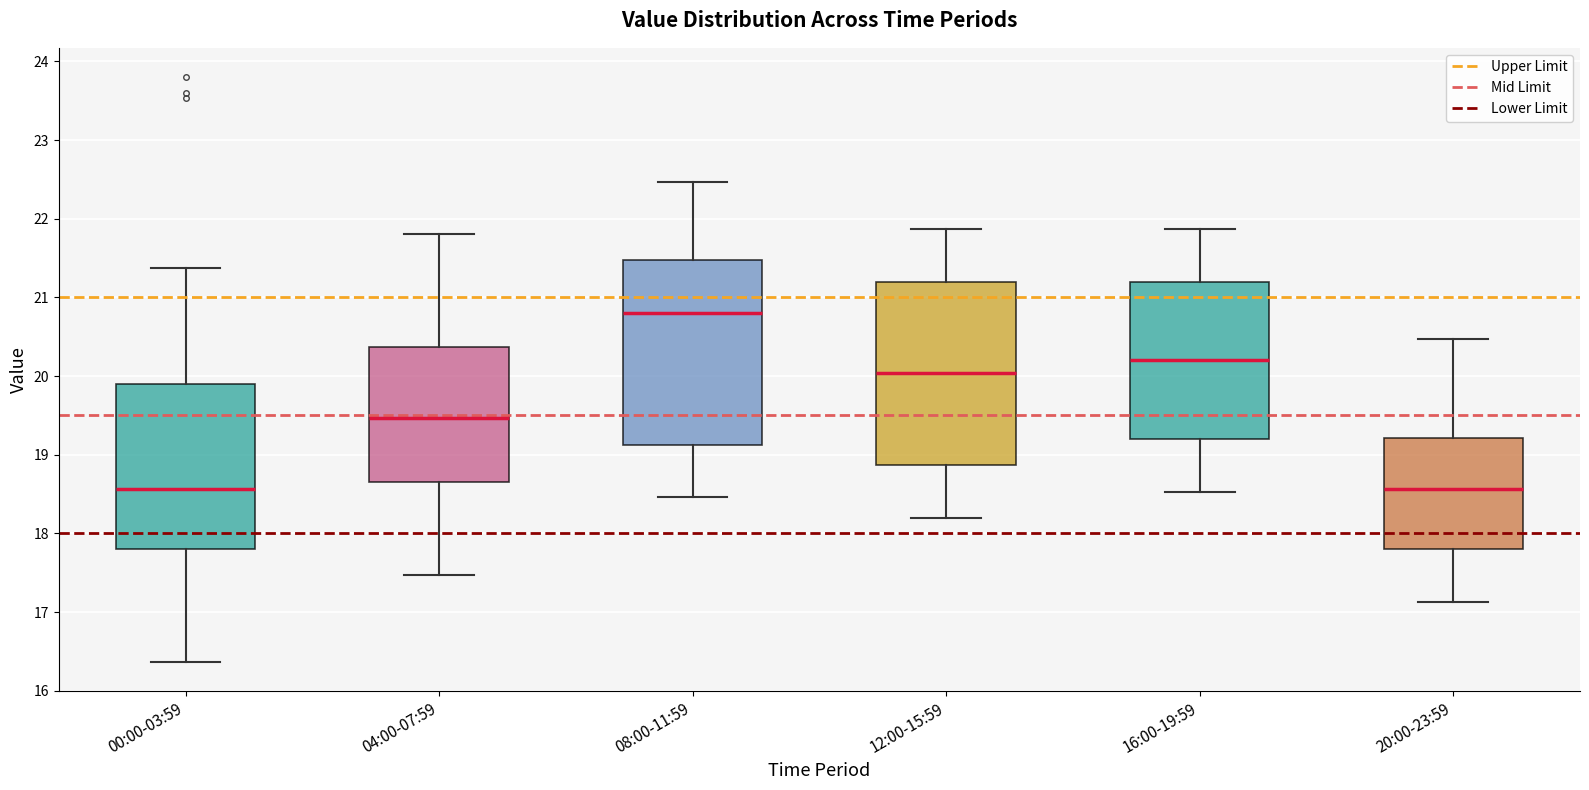

Reading left to right, transcribe this box plot: for each box, give where its median line is, the range the box spans, and where its two whiskers end, as read against the y-axis. The values are not printed on the chart, so give them approximately, as read against the axis.

00:00-03:59: median 18.6, box 17.8 to 19.9, whiskers 16.4 to 21.4
04:00-07:59: median 19.5, box 18.7 to 20.4, whiskers 17.5 to 21.8
08:00-11:59: median 20.8, box 19.1 to 21.5, whiskers 18.5 to 22.5
12:00-15:59: median 20.0, box 18.9 to 21.2, whiskers 18.2 to 21.9
16:00-19:59: median 20.2, box 19.2 to 21.2, whiskers 18.5 to 21.9
20:00-23:59: median 18.6, box 17.8 to 19.2, whiskers 17.1 to 20.5